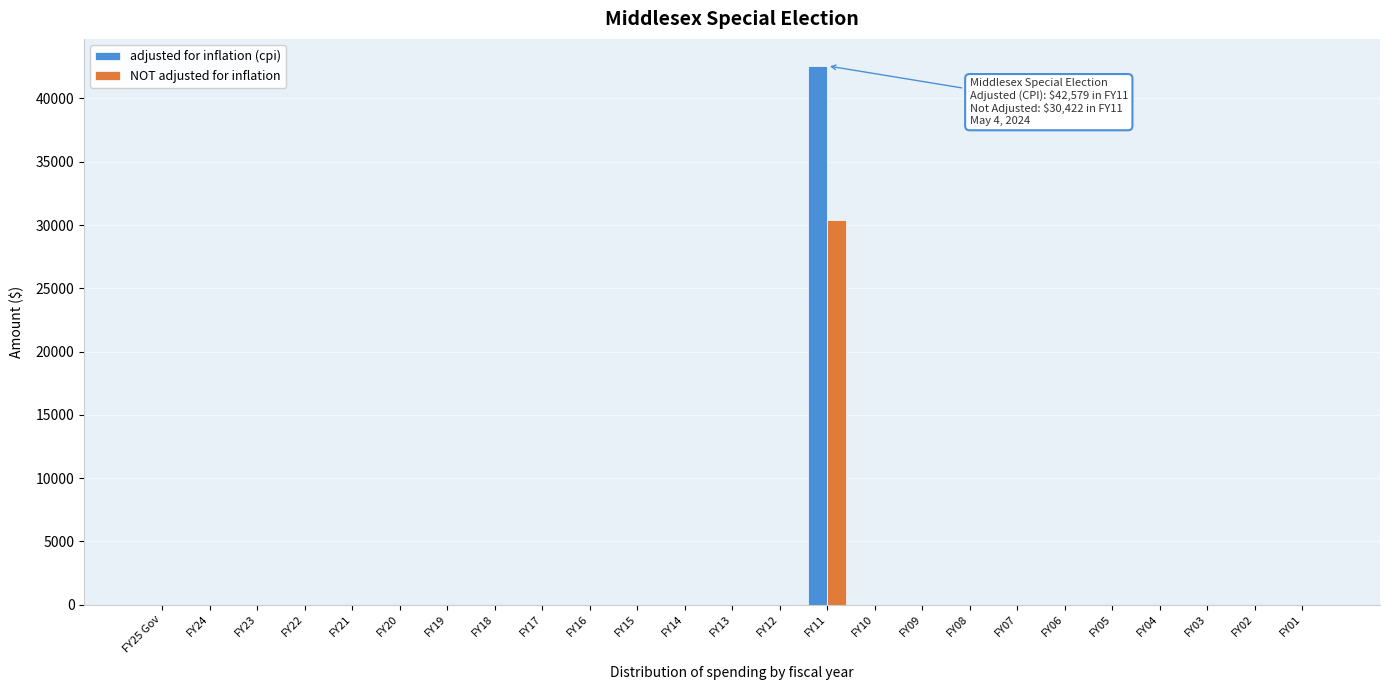

What is the sum of all NOT adjusted for inflation values?

30422